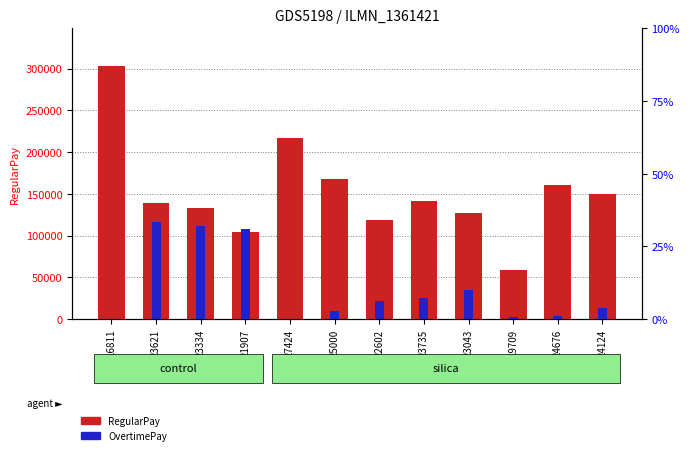

What is the difference between the maximum and minimum values in the OvertimePay series?

115954